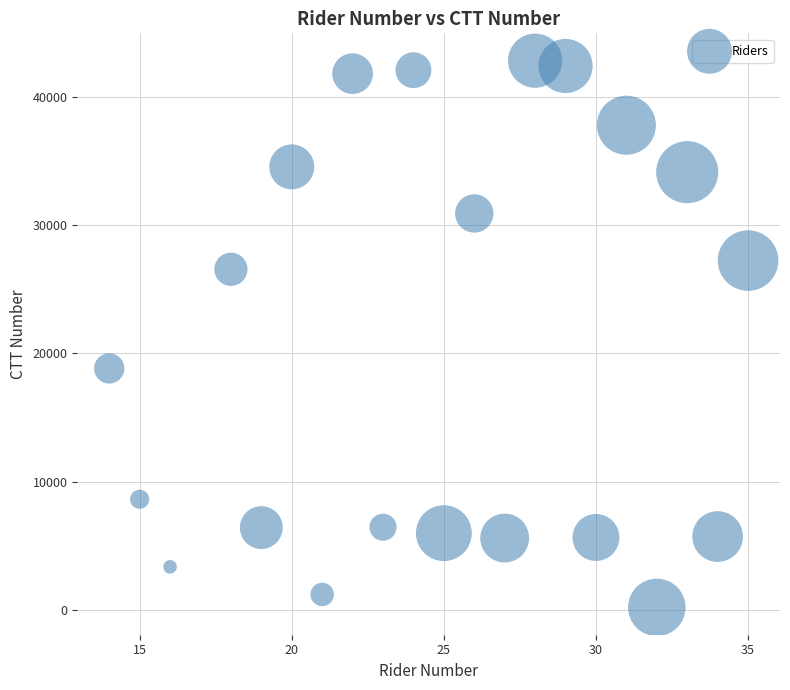

What Y value in the scatter plot is closest to 21512?

18831